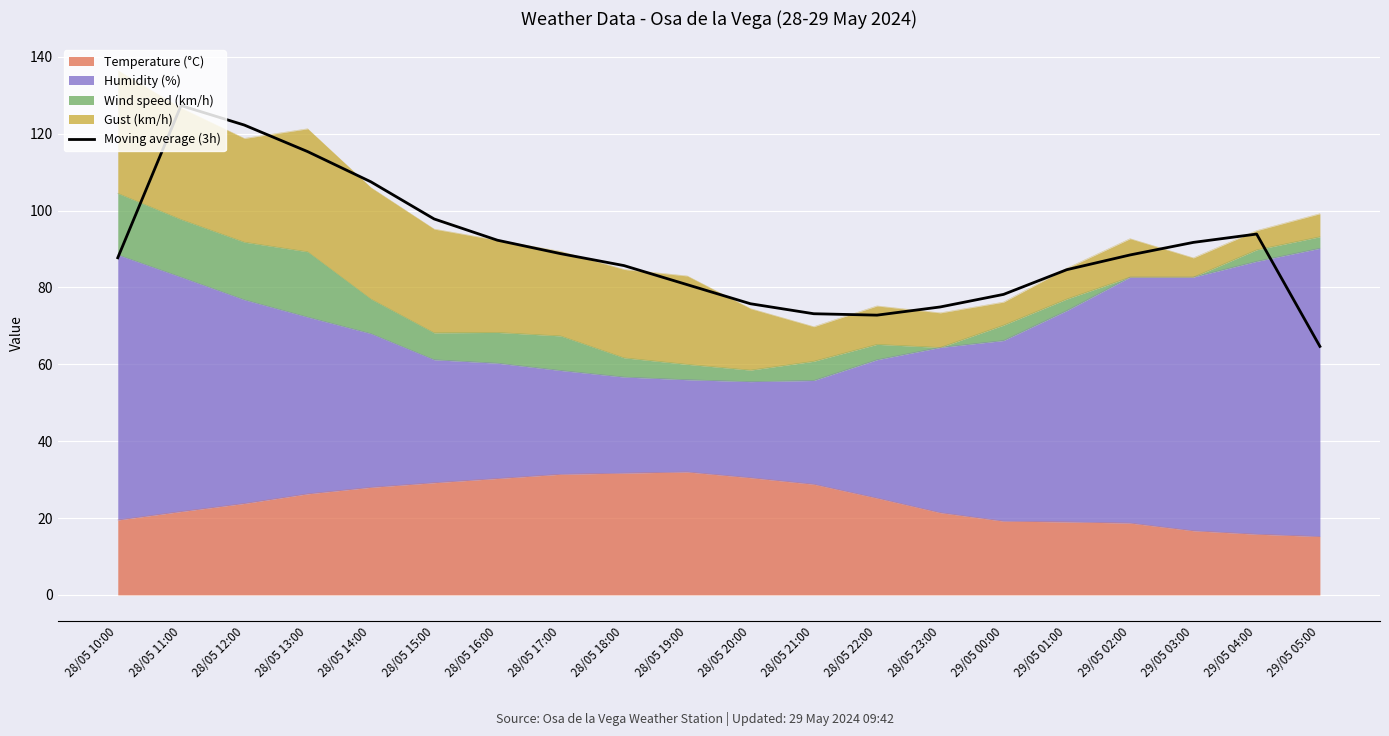

What position from the left is 29/05 03:00?

18